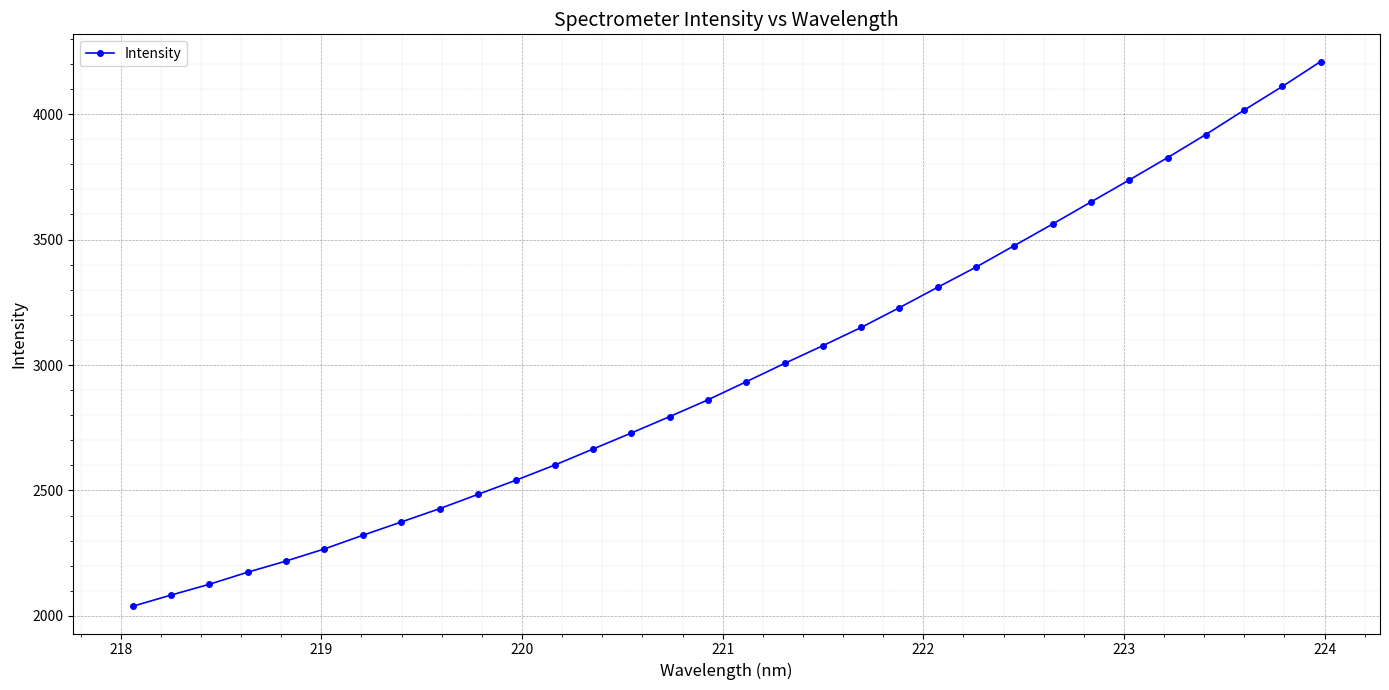

What is the greatest value displayed?

4209.5